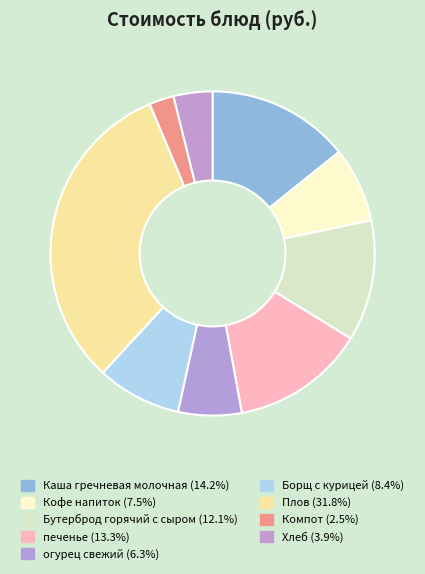

Which slice is the smallest?

Компот